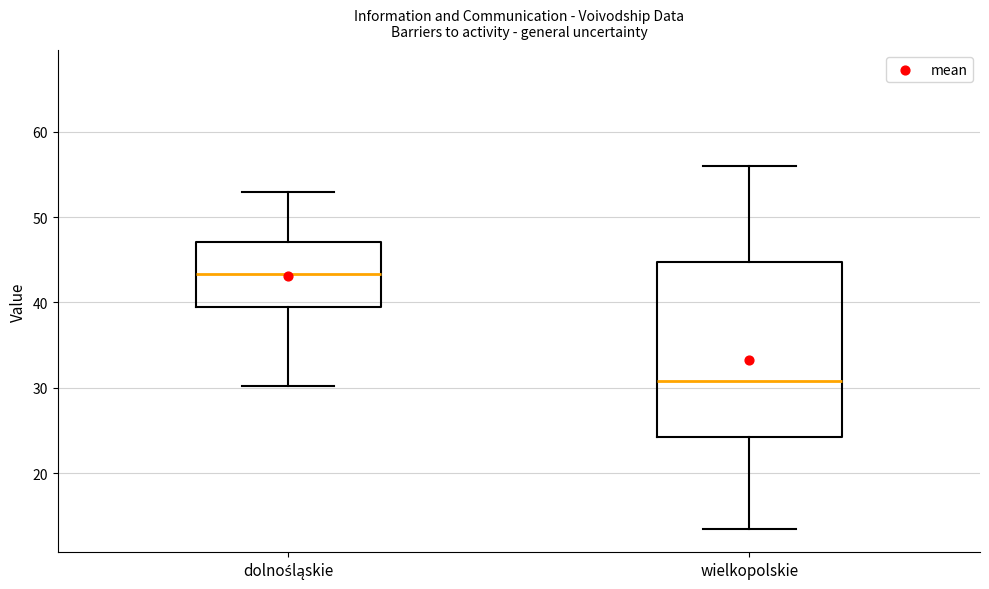

Which box is the tallest, from its lower edge to its upper edge?

wielkopolskie